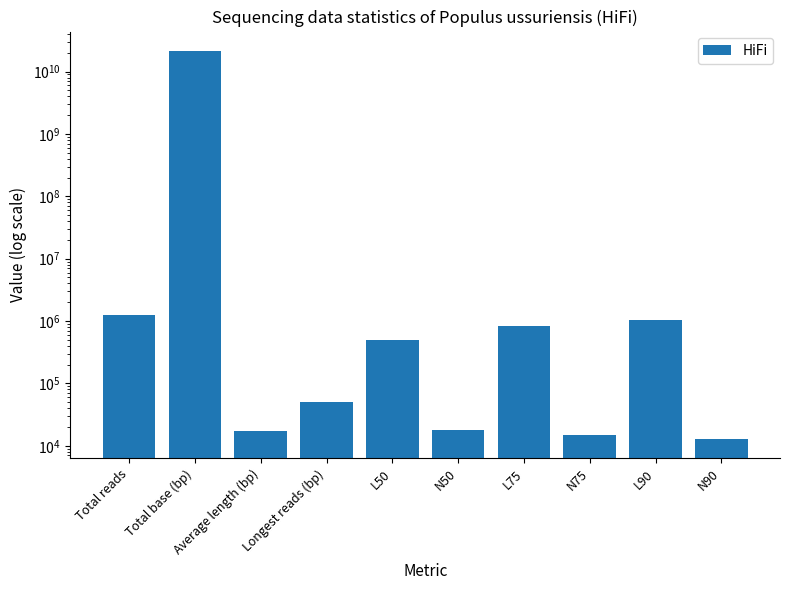

What is the ratio of the value at L75 to the value at Longest reads (bp)?

16.1